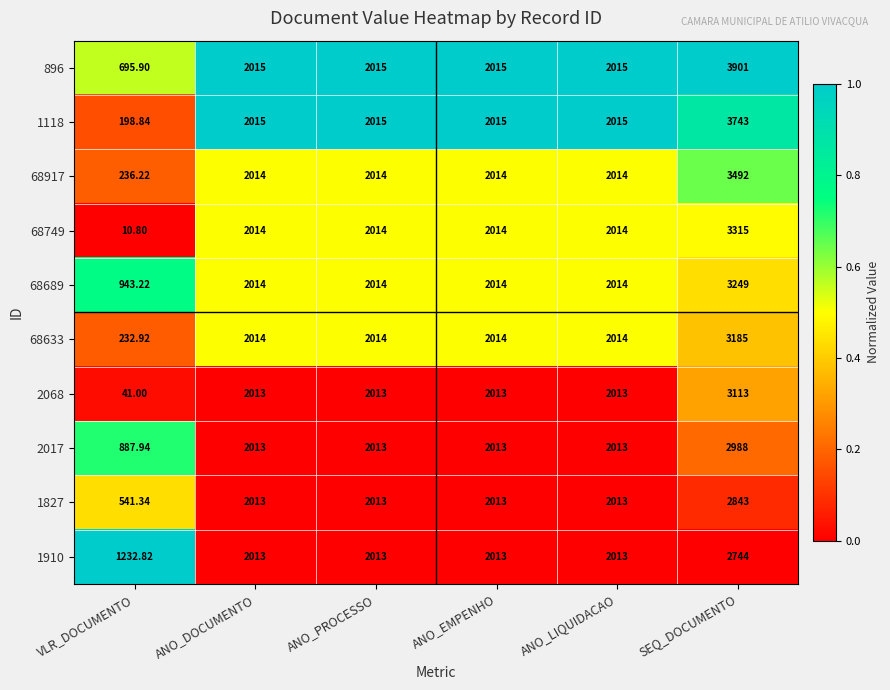

What is the difference between the highest and lowest values at ANO_PROCESSO?

2.0